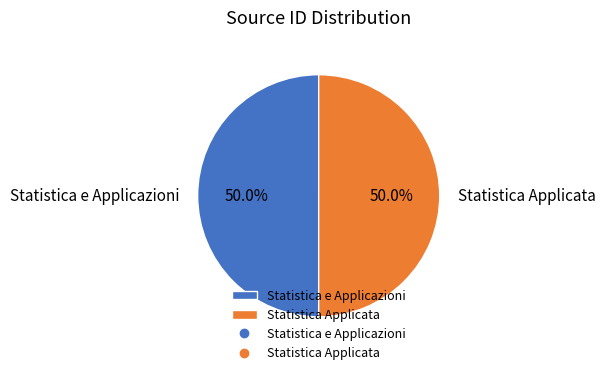

Approximately how many times larger is the value at Statistica Applicata compared to Statistica e Applicazioni?

1.0